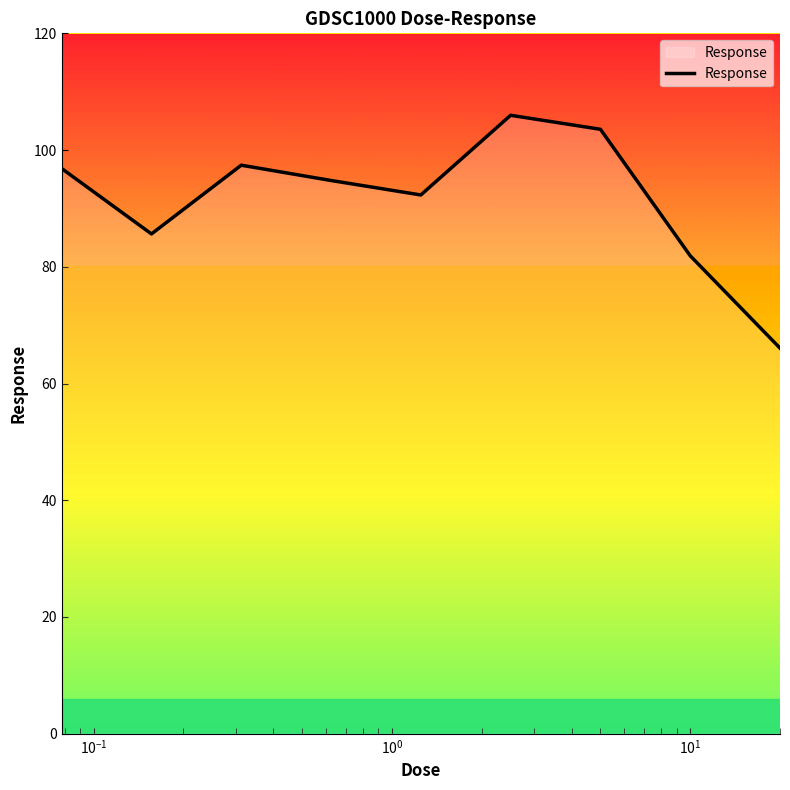

What is the greatest value displayed?

106.0